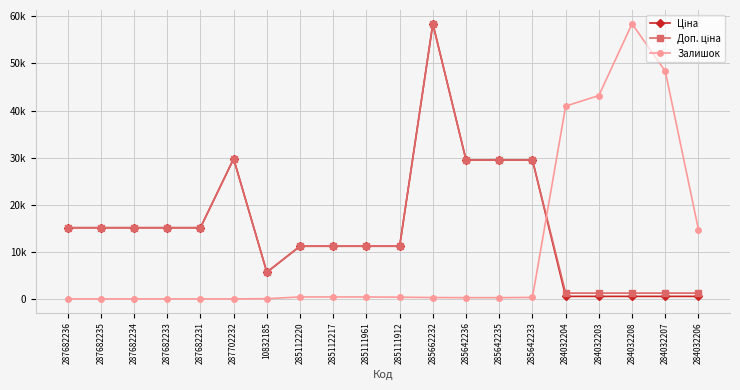

Is this an area chart (filled region under the line)?

No